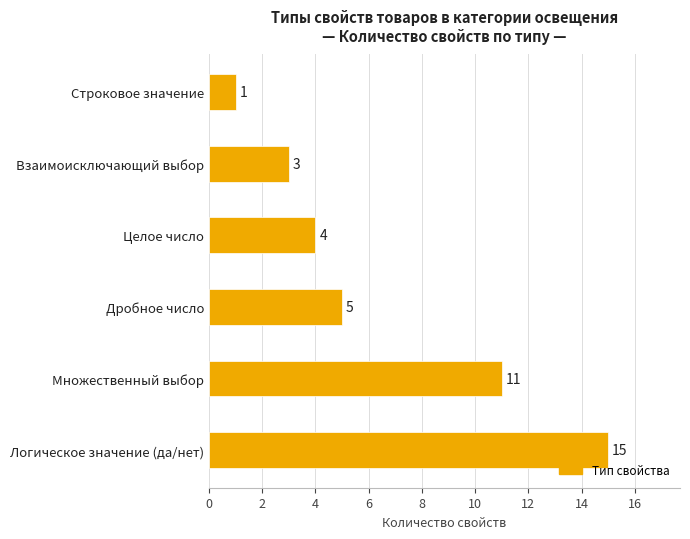

What is the difference between the maximum and minimum values?

14